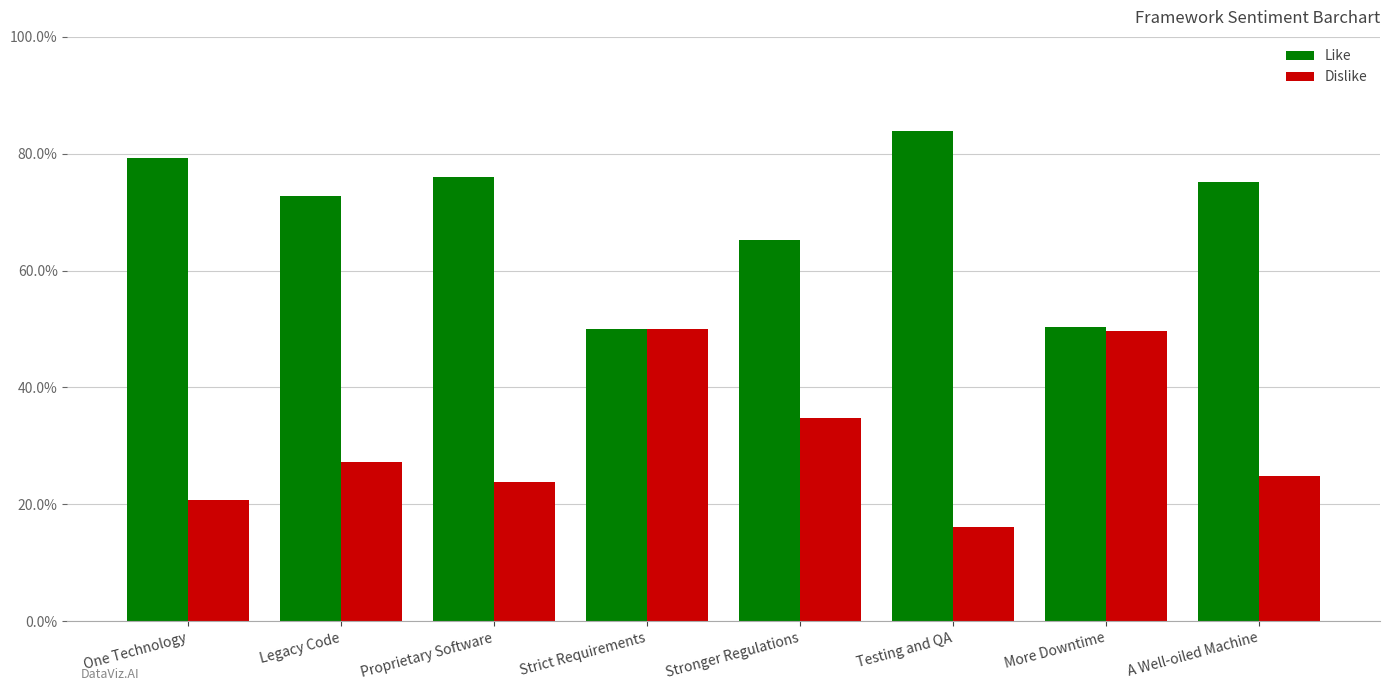

How many groups of bars are there?

8